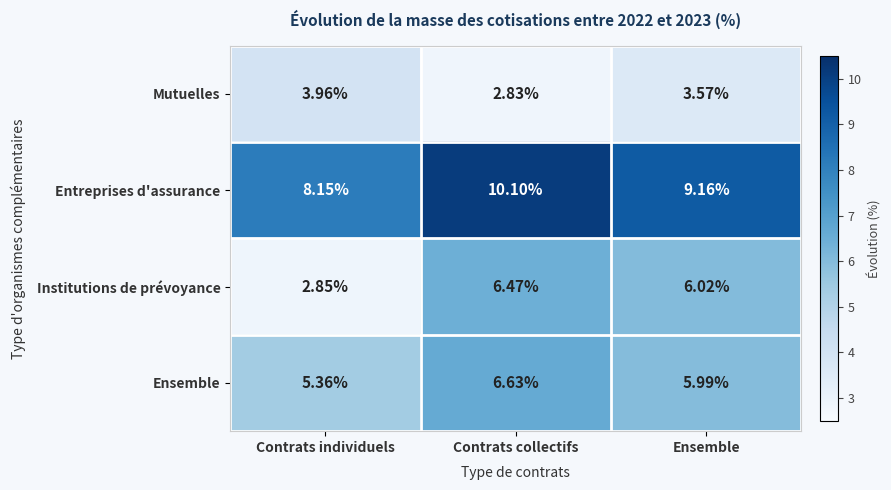

Which category has the lowest value across all series?

Contrats collectifs